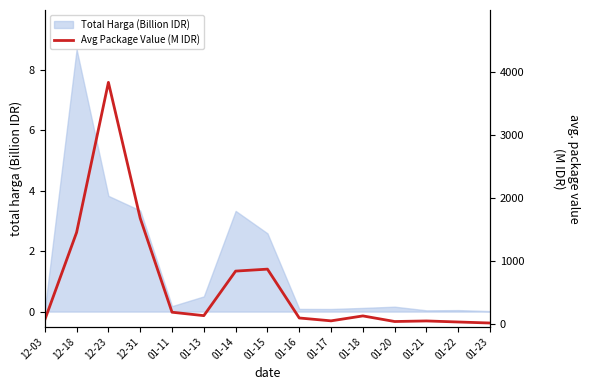

True or false: Total Harga (Billion IDR) has a value of 5.1 at 01-14.

False